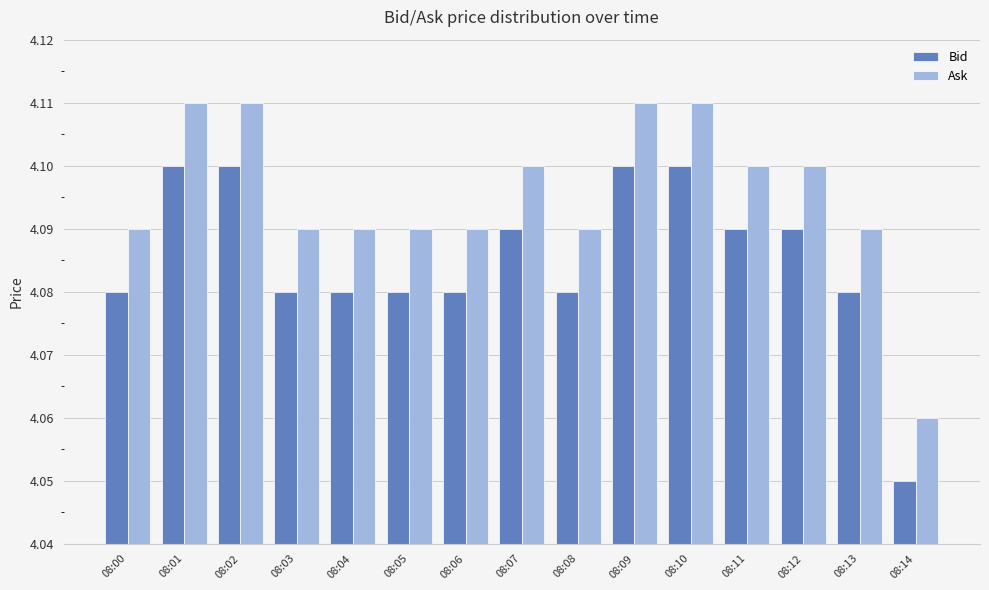

The value of Bid at 08:02 is 4.1. True or false?

True